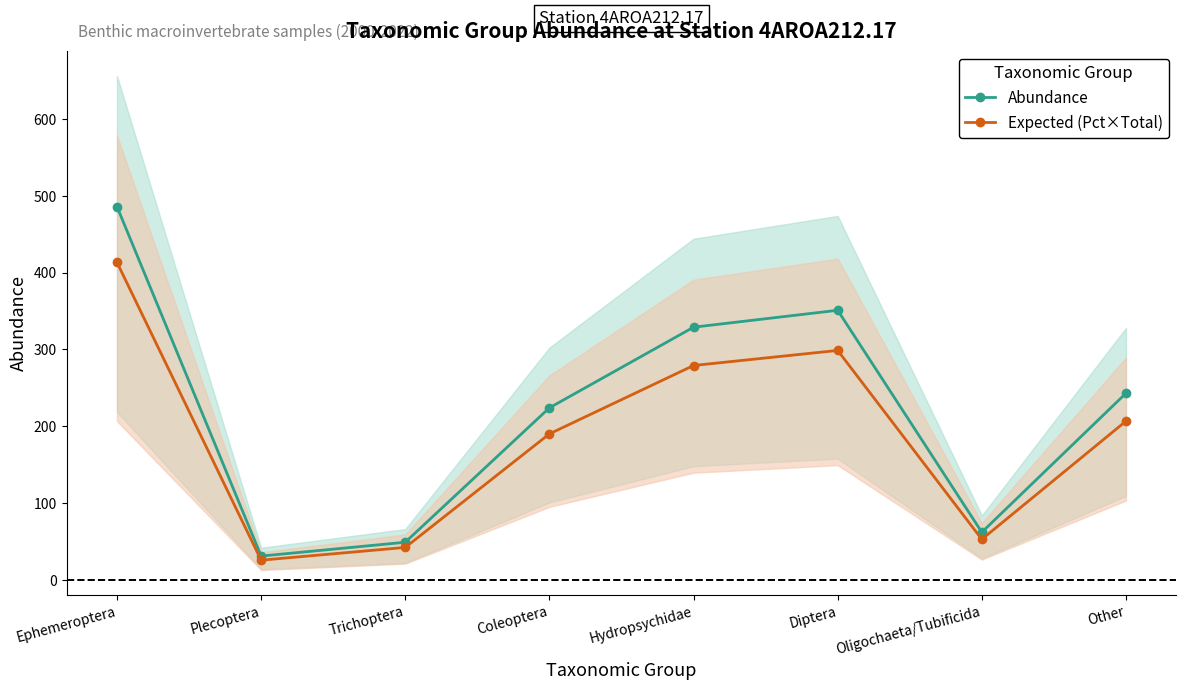

Where is Expected (Pct×Total) nearest to the value 219?

Other